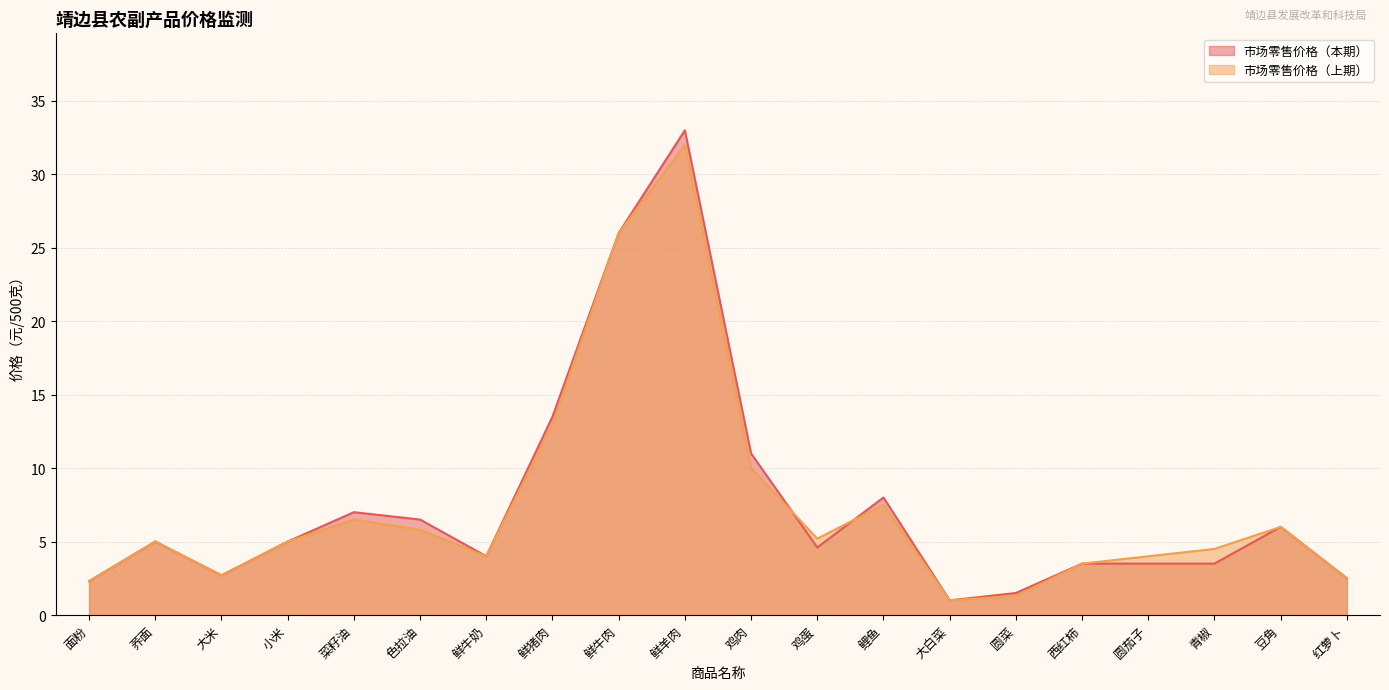

Between which two adjacent categories do 市场零售价格（本期） and 市场零售价格（上期） first intersect?

鸡肉 and 鸡蛋